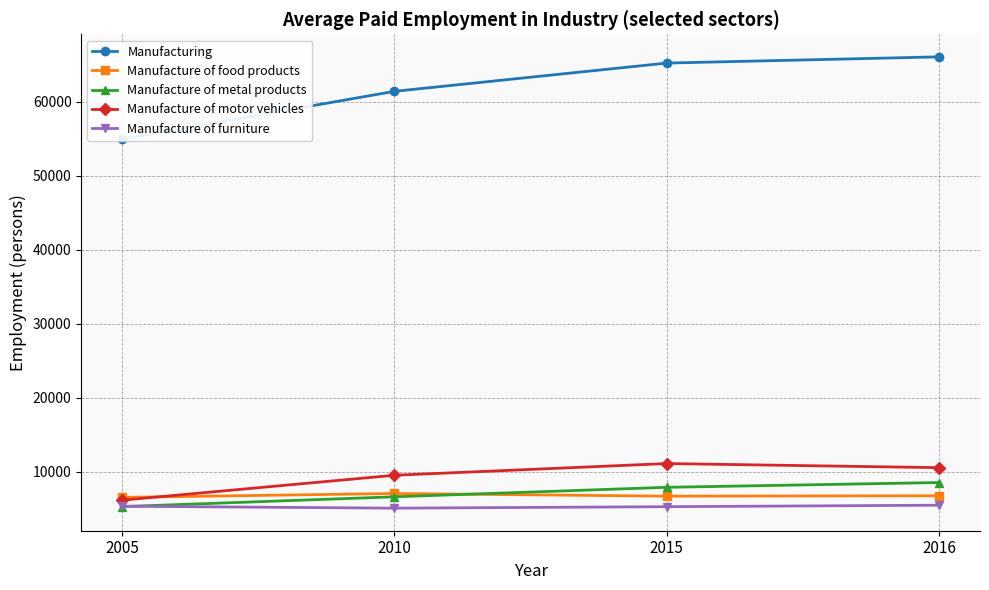

True or false: Manufacturing and Manufacture of furniture intersect in this chart.

False